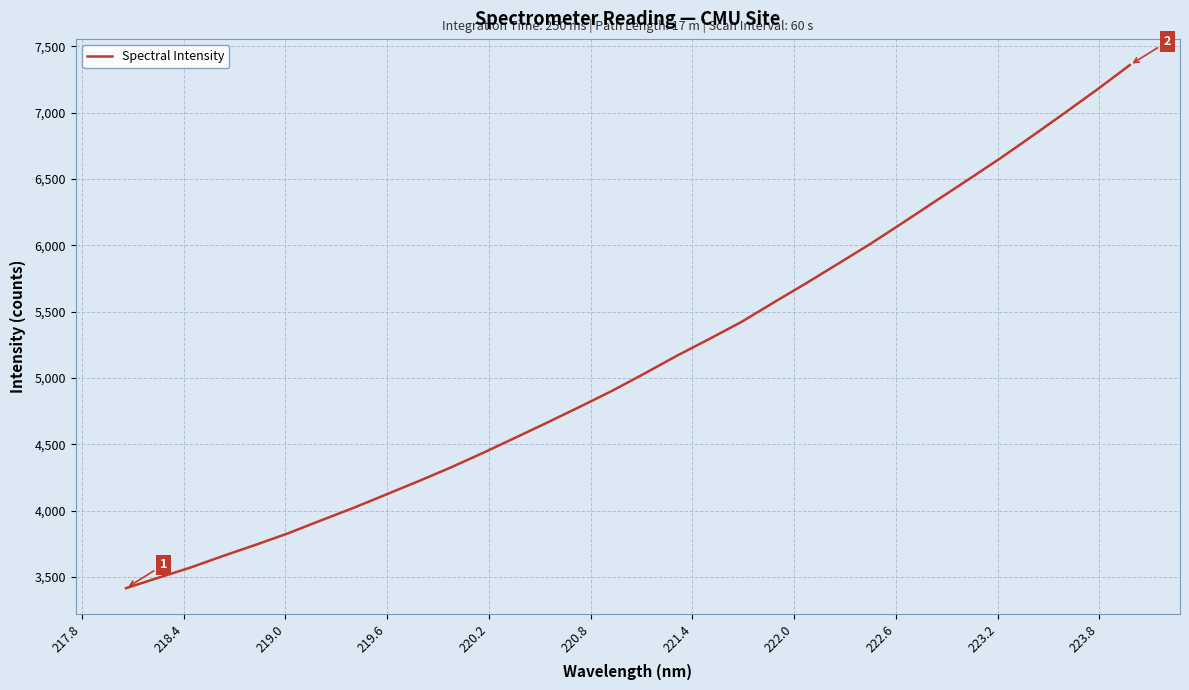

What is the greatest value displayed?

7359.8